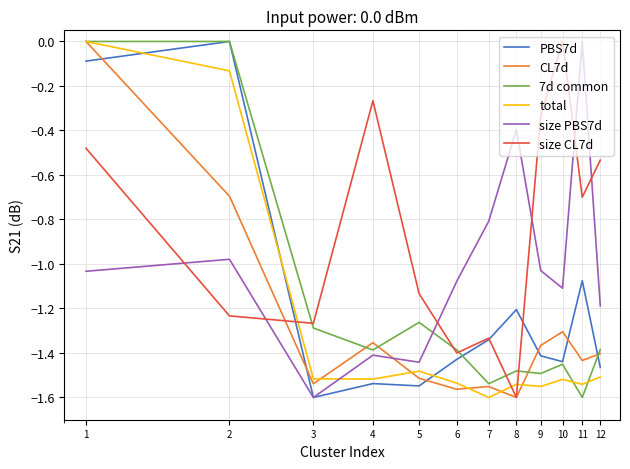

Which series has the largest total across all categories?

size CL7d